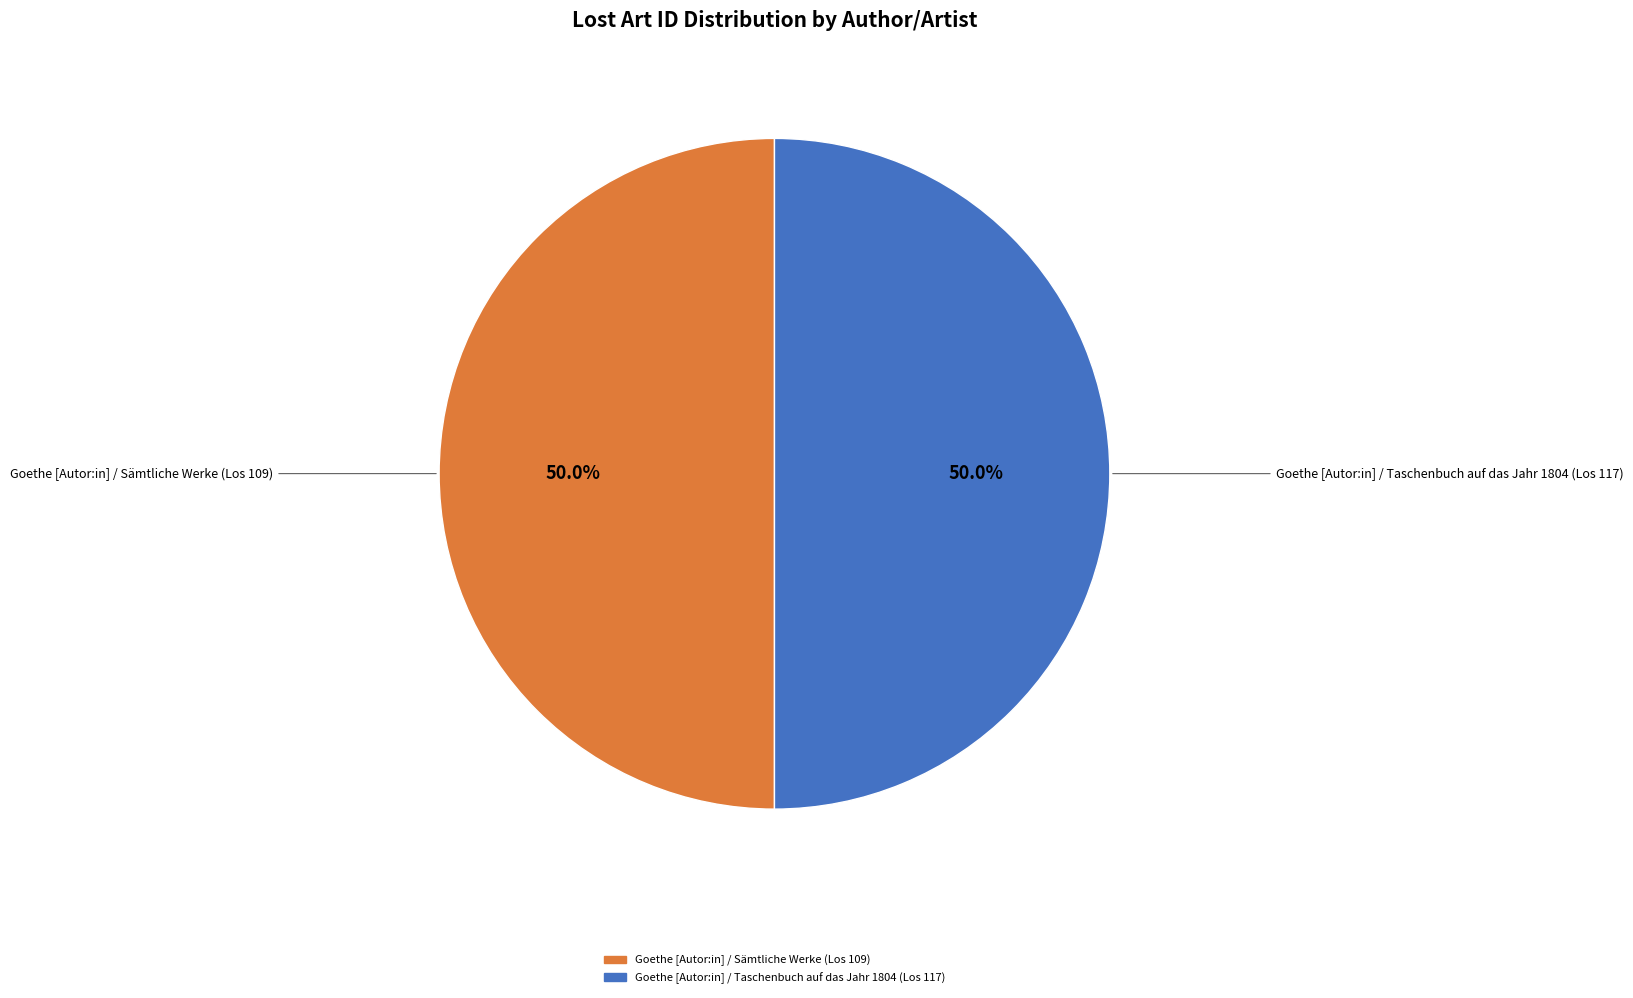

How many segments does this pie chart have?

2